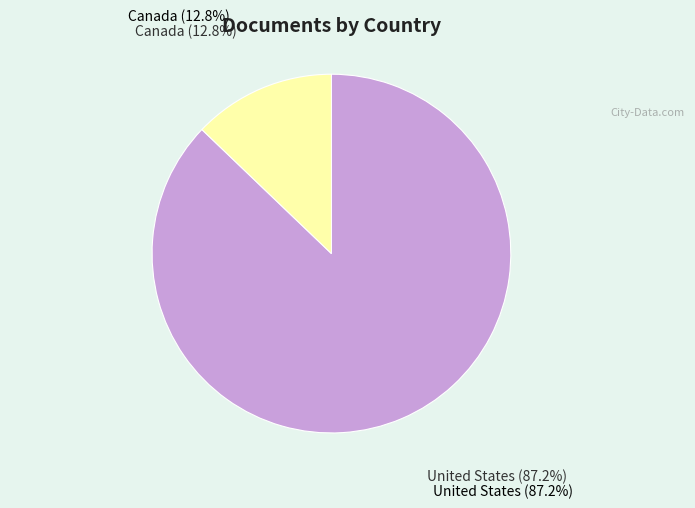

Rank the categories by value from highest to lowest.

United States, Canada